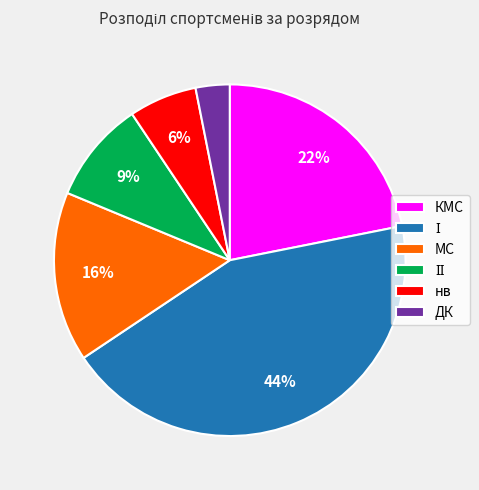

Do МС and КМС together represent more than half of the pie?

No